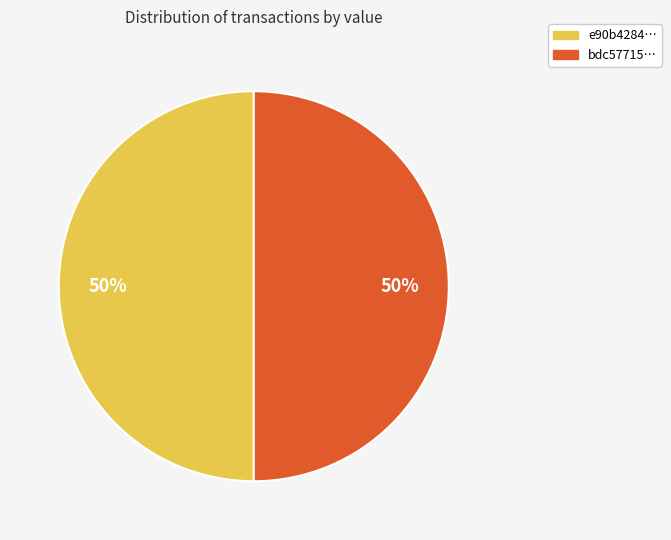

To the nearest percent, what is the average slice percentage?

50%